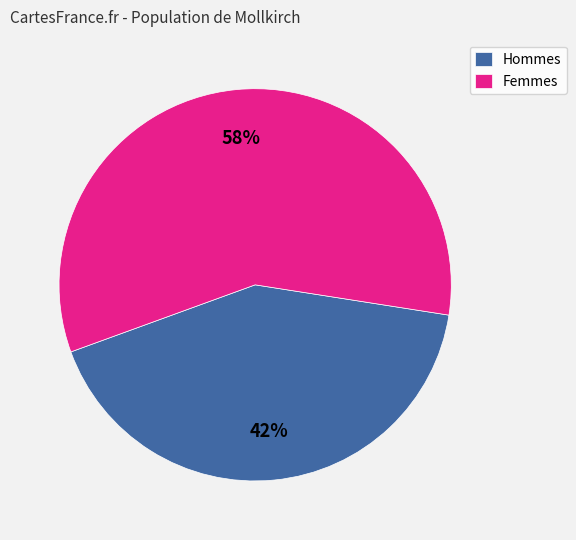

What percentage is the Hommes slice, to the nearest percent?

42%